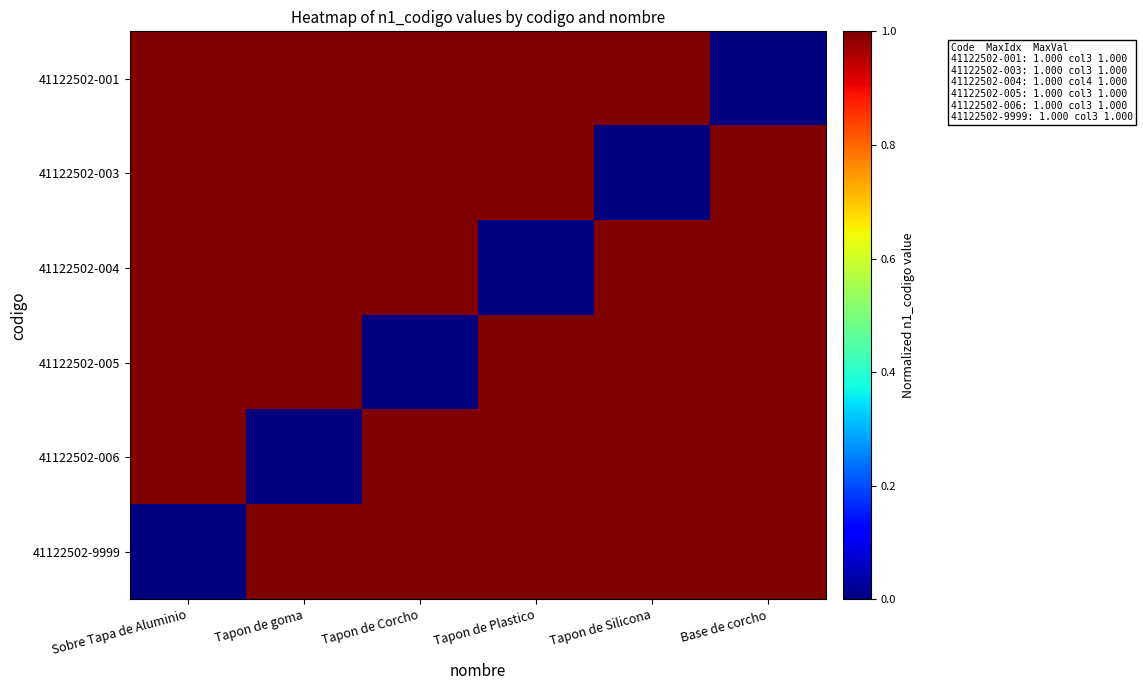

At Tapon de Silicona, list the series in order from largest to smallest.

41122502-001, 41122502-004, 41122502-005, 41122502-006, 41122502-9999, 41122502-003